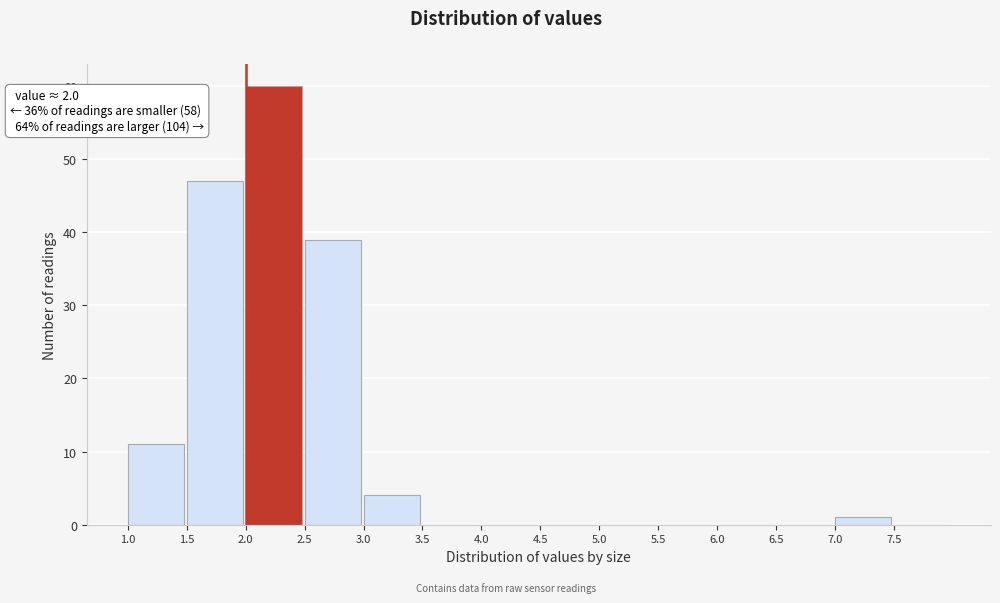

Over which range of the x-axis is the bar tallest?

2.0 to 2.5